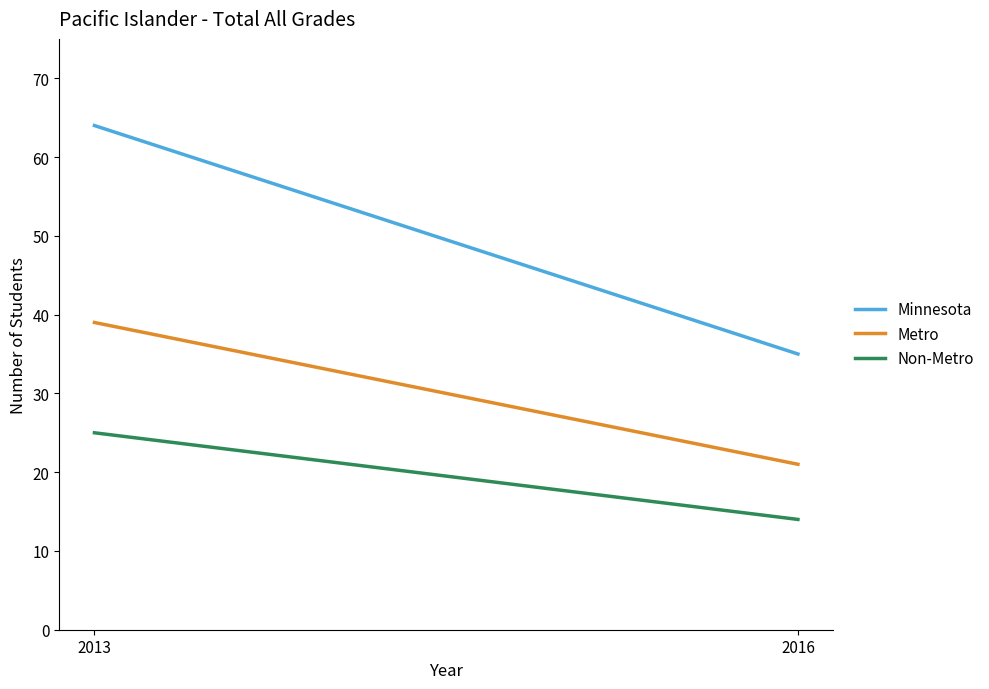

True or false: Non-Metro has a value of 25 at 2013.

True